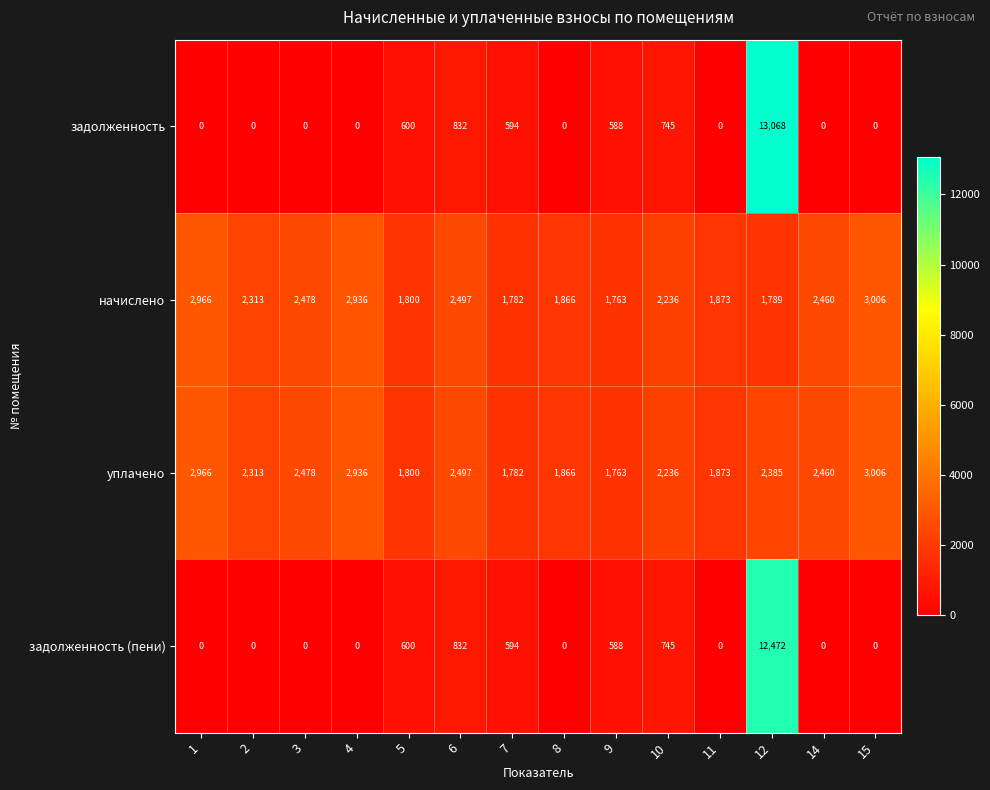

What is the difference between the maximum and minimum values in the начислено series?

1243